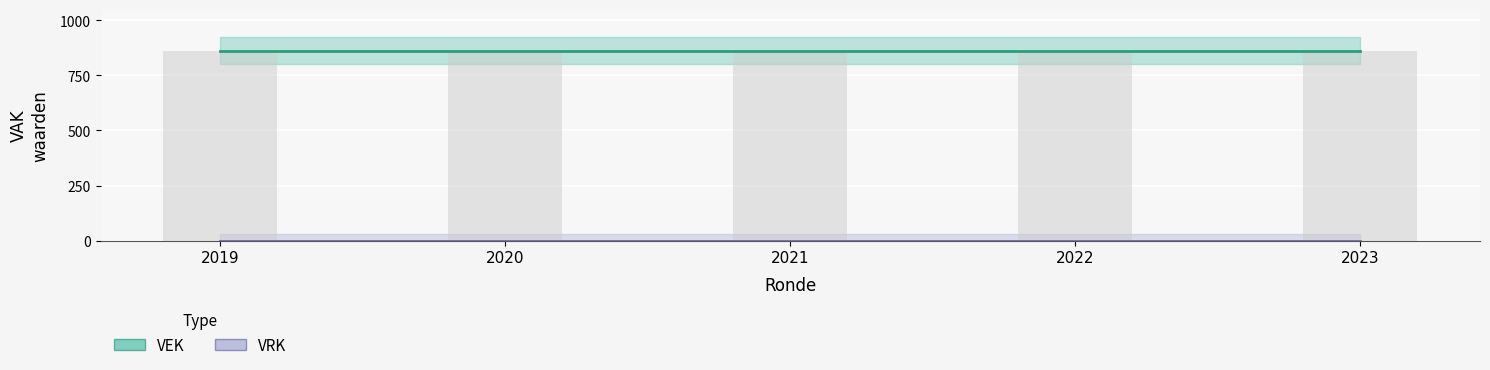

Reading left to right, extract all data points from this chart.

VEK: 862	862	862	862	862	862	862	862	862	862	862	862	862	862	862	862	862	862	862	862	862	862	862	862	862	862	862	862
VRK: 0	0	0	0	0	0	0	0	0	0	0	0	0	0	0	0	0	0	0	0	0	0	0	0	0	0	0	0